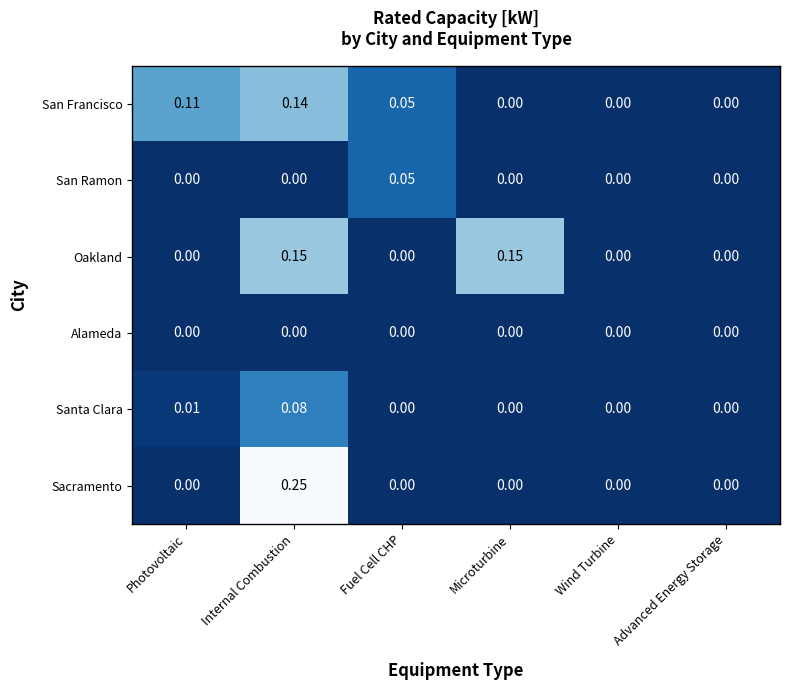

Which series has the largest range (max minus min)?

Sacramento